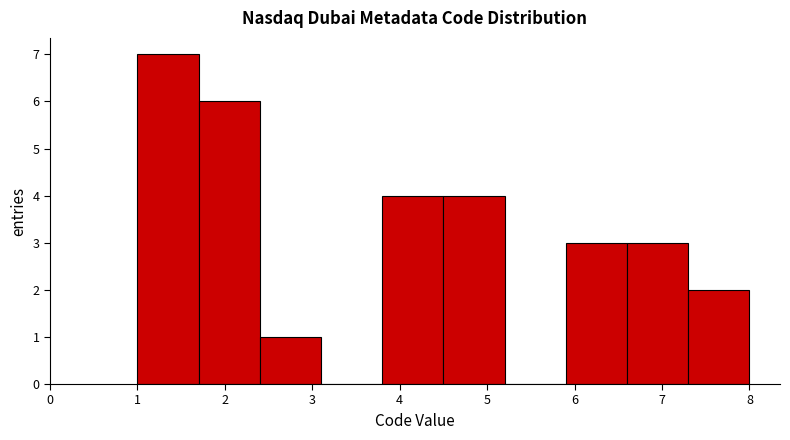

Reading left to right, list every bar in this chart as the range it spans on the x-axis followed by its height. The values are not printed on the chart, so give them approximately, as read against the axis.

1.0 to 1.7: 7
1.7 to 2.4: 6
2.4 to 3.1: 1
3.1 to 3.8: 0
3.8 to 4.5: 4
4.5 to 5.2: 4
5.2 to 5.9: 0
5.9 to 6.6: 3
6.6 to 7.3: 3
7.3 to 8.0: 2